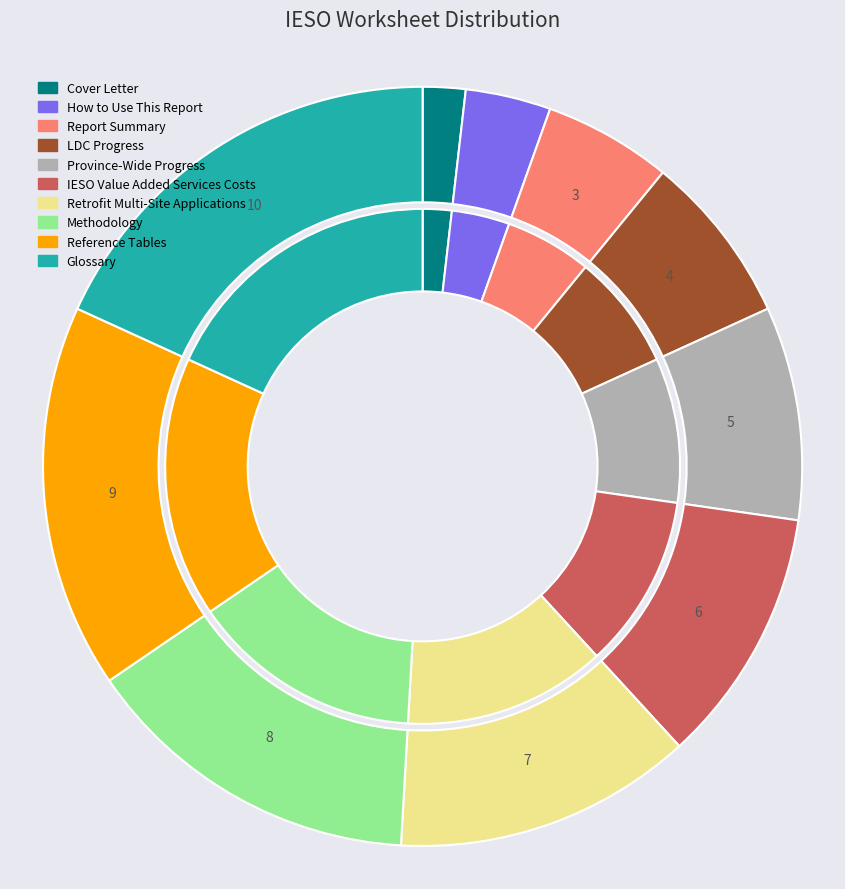

Count the number of slices in the pie.

10